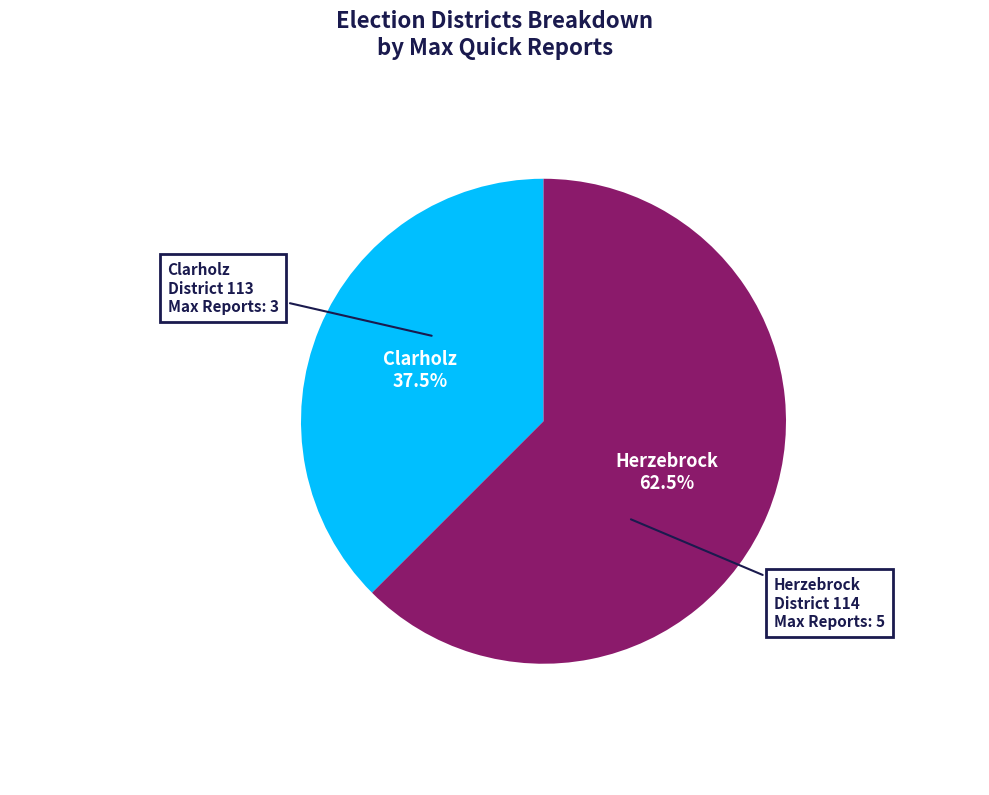

Is there a majority slice in this chart?

Yes